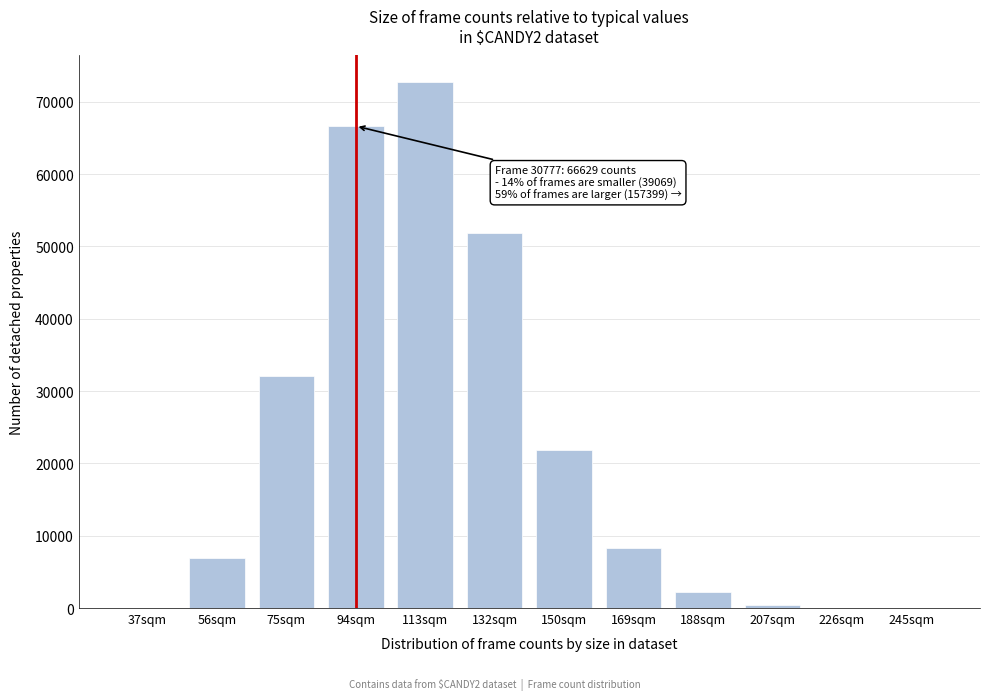

Where is the data nearest to the value 36378?

75sqm